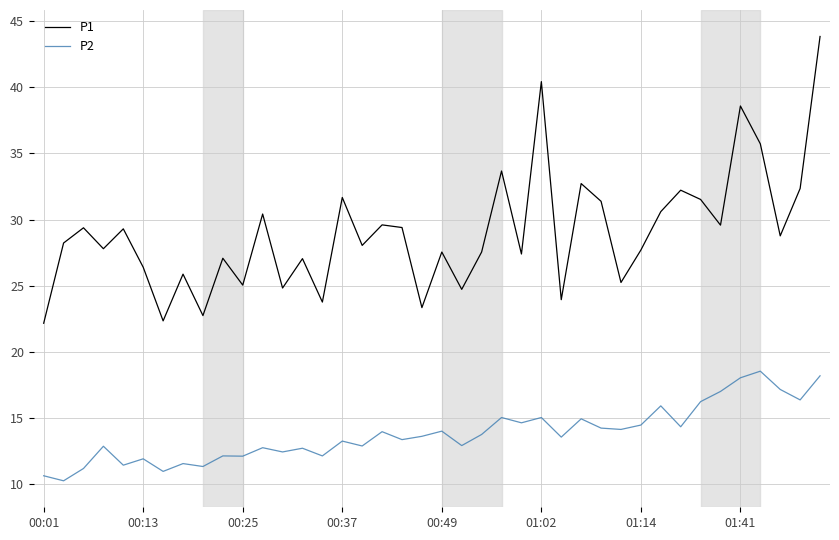

How many lines are shown in the chart?

2